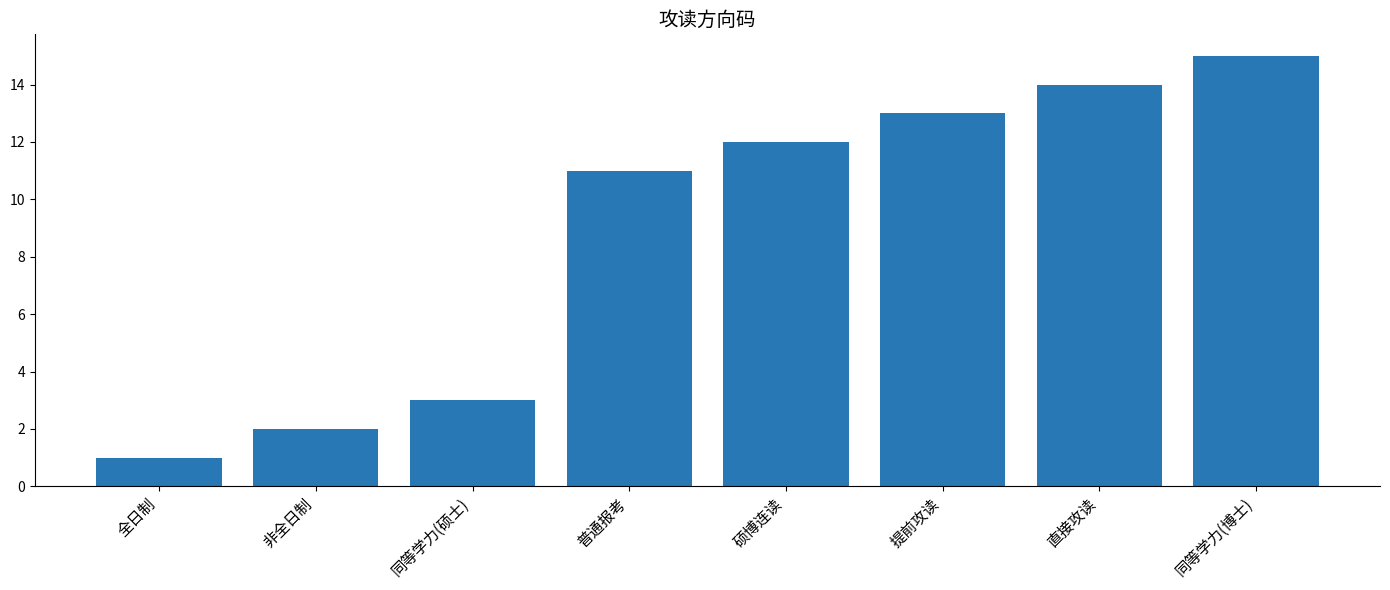

Are the bars grouped side by side (vs. stacked)?

No